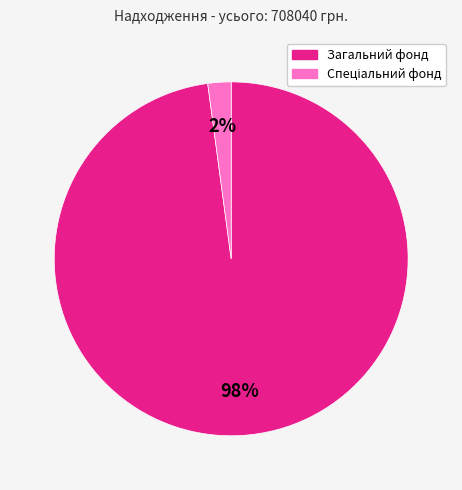

Is Загальний фонд the majority of the pie?

Yes